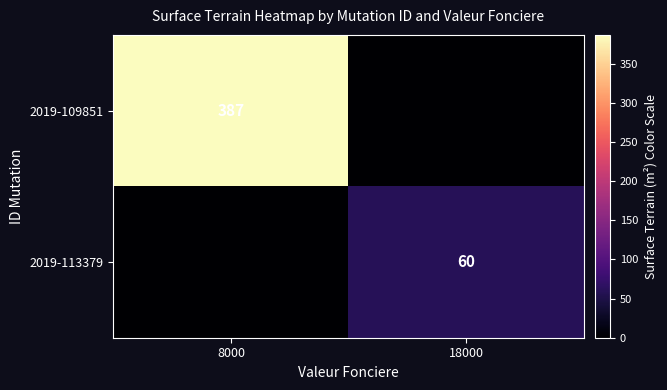

True or false: 2019-109851 has a value of 387 at 8000.

True